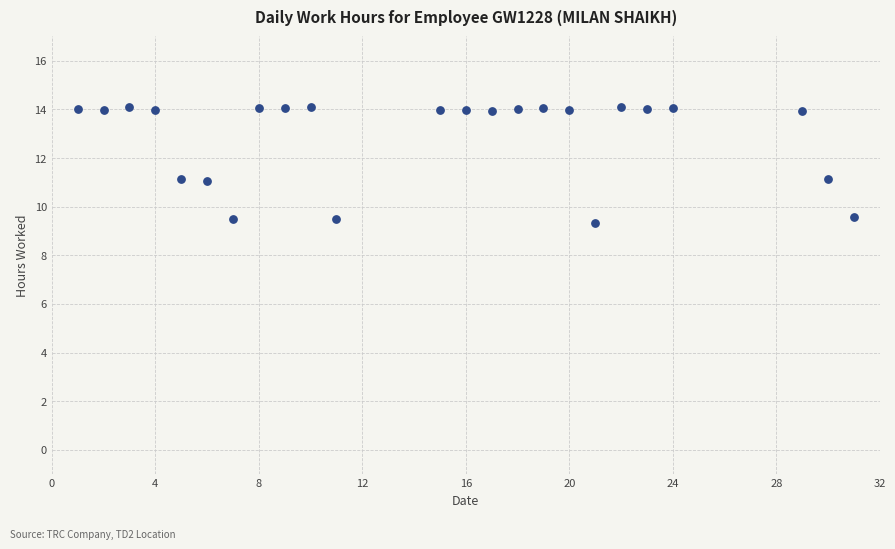

What is the range of X values (max minus min)?

30.0